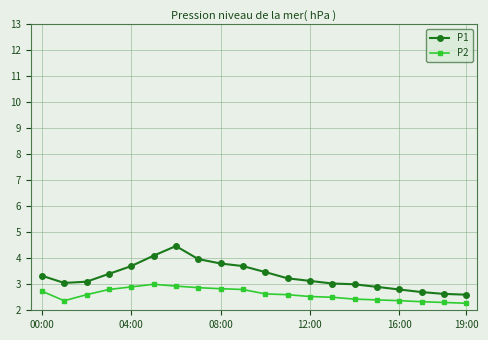

True or false: P2 has more than 0 interior local peaks.

True